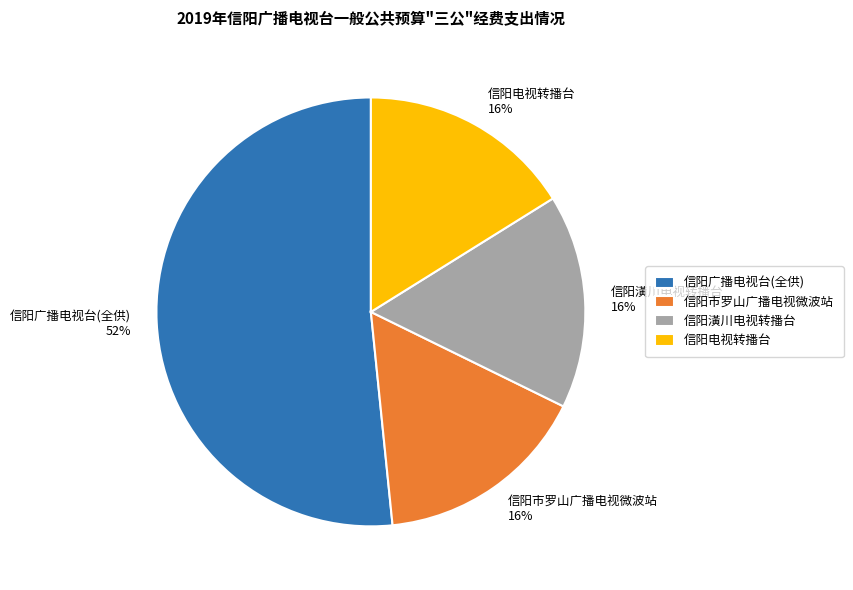

Do 信阳潢川电视转播台 and 信阳市罗山广播电视微波站 together represent more than half of the pie?

No